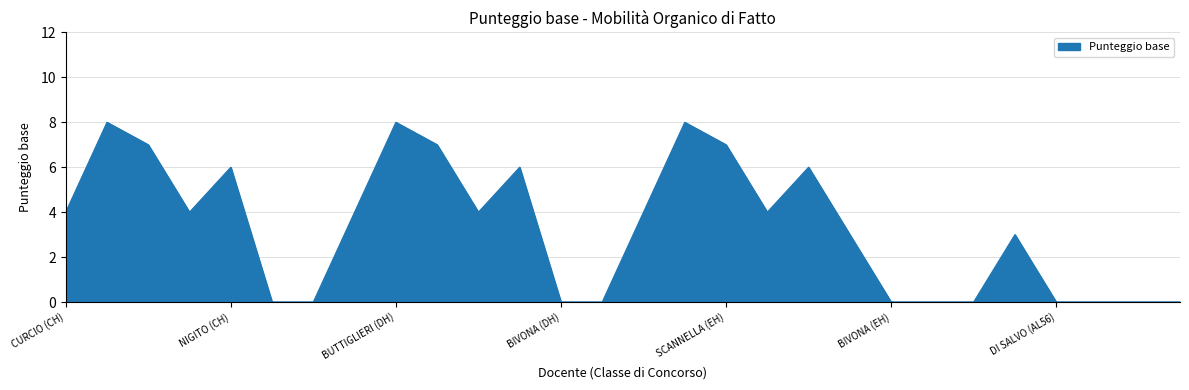

Reading right to left, what are all the values shown in this chart?

0	0	0	0	3	0	0	0	3	6	4	7	8	4	0	0	6	4	7	8	4	0	0	6	4	7	8	4